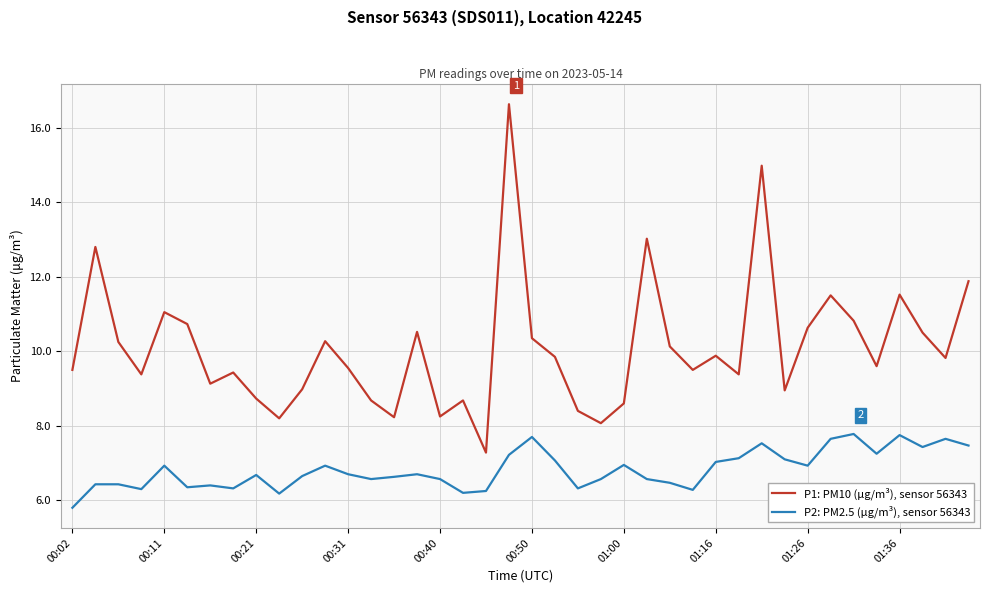

Rank the series by their average value, from lowest to highest.

P2: PM2.5 (µg/m³), sensor 56343, P1: PM10 (µg/m³), sensor 56343